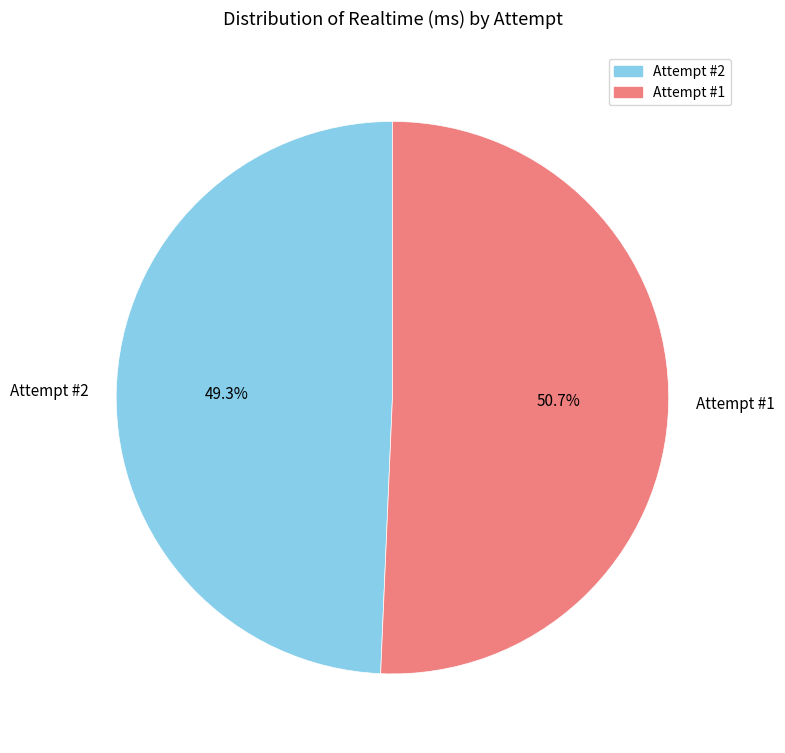

Which has a higher value, Attempt #2 or Attempt #1?

Attempt #1